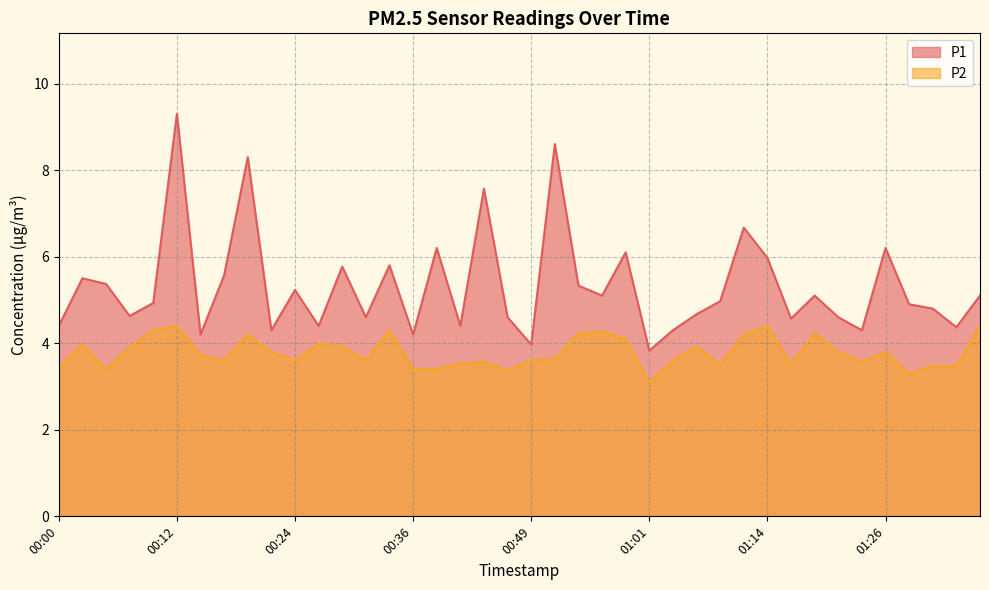

Where is the first local minimum for P1?

00:07